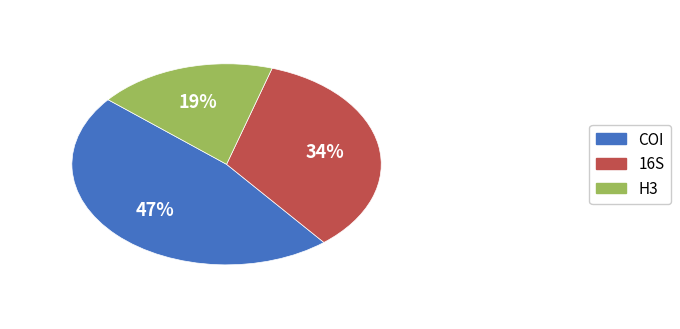

Is there a majority slice in this chart?

No